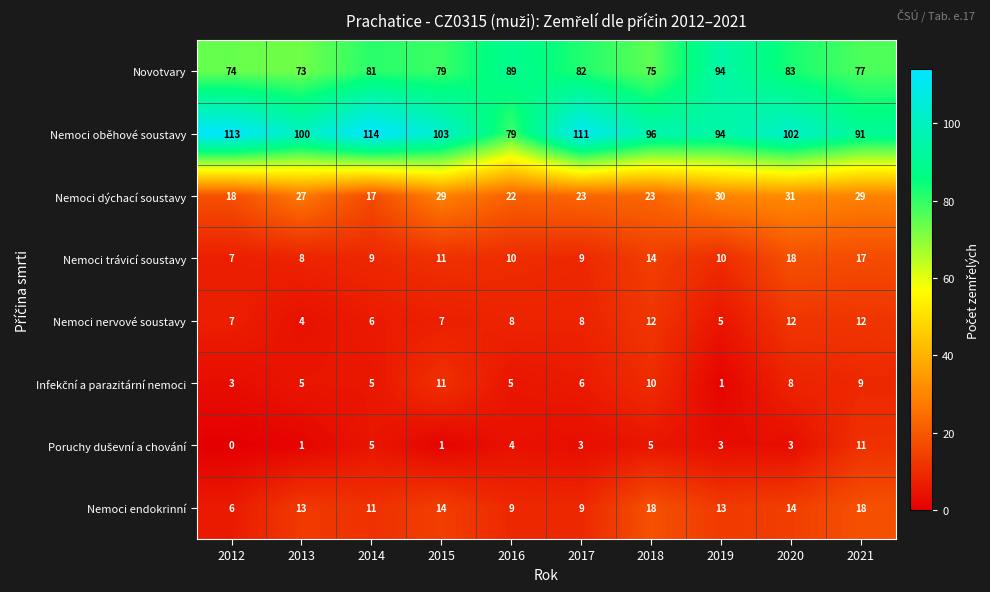

How many distinct data groups are displayed?

8